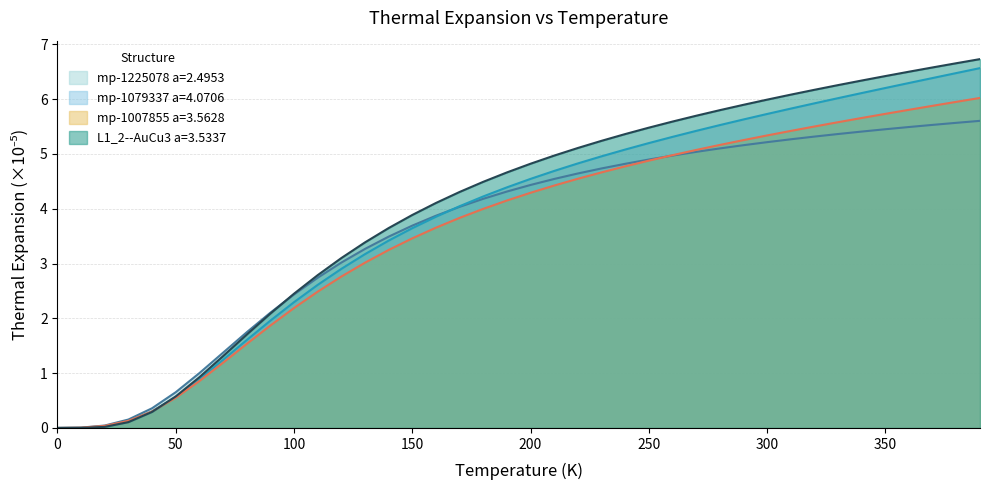

Does the chart have visible grid lines?

Yes